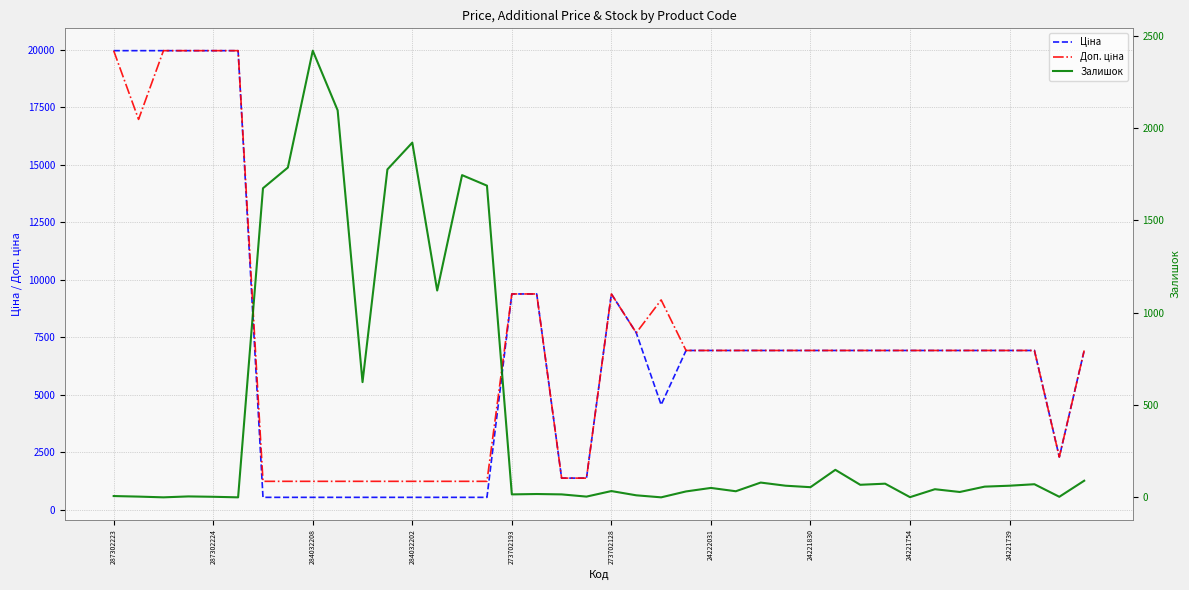

The value of Доп. ціна at 38 is 3799.2. True or false?

False